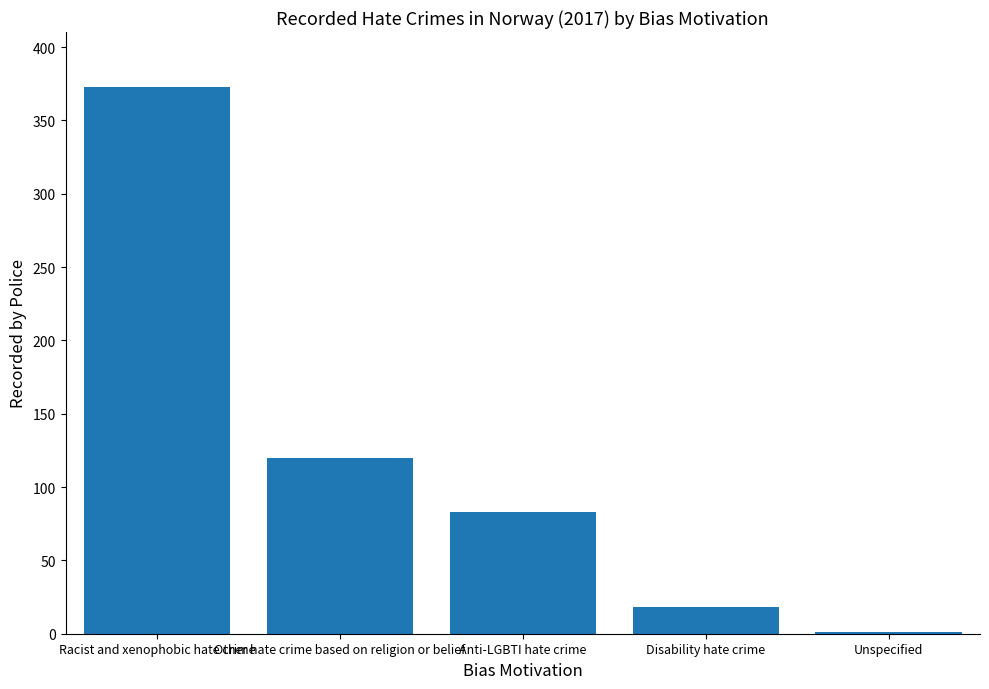

What is the approximate value at Unspecified?

1